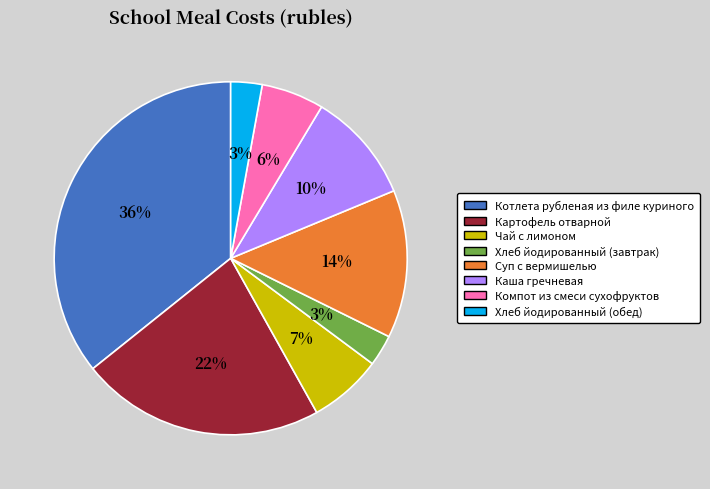

What is the largest slice in the pie chart?

Котлета рубленая из филе куриного